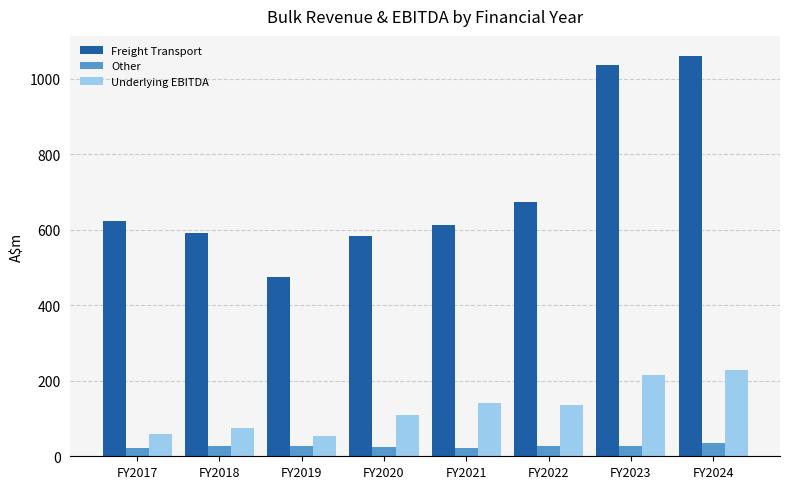

At which label does Freight Transport reach its peak?

FY2024